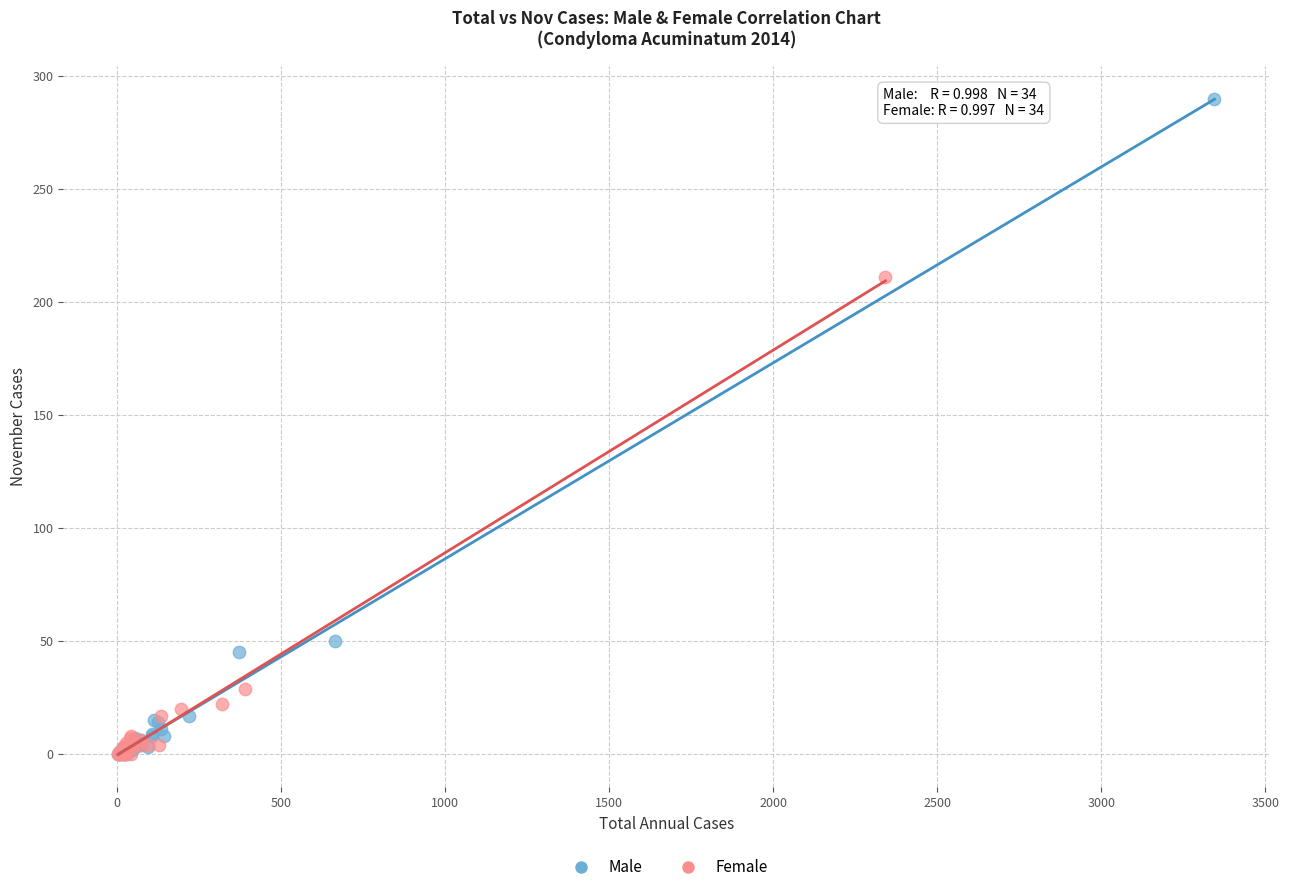

Which series contains the highest Y value?

Male